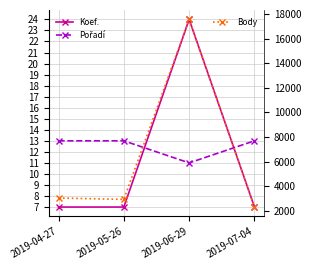

How many interior local valleys does the Pořadí series have?

1